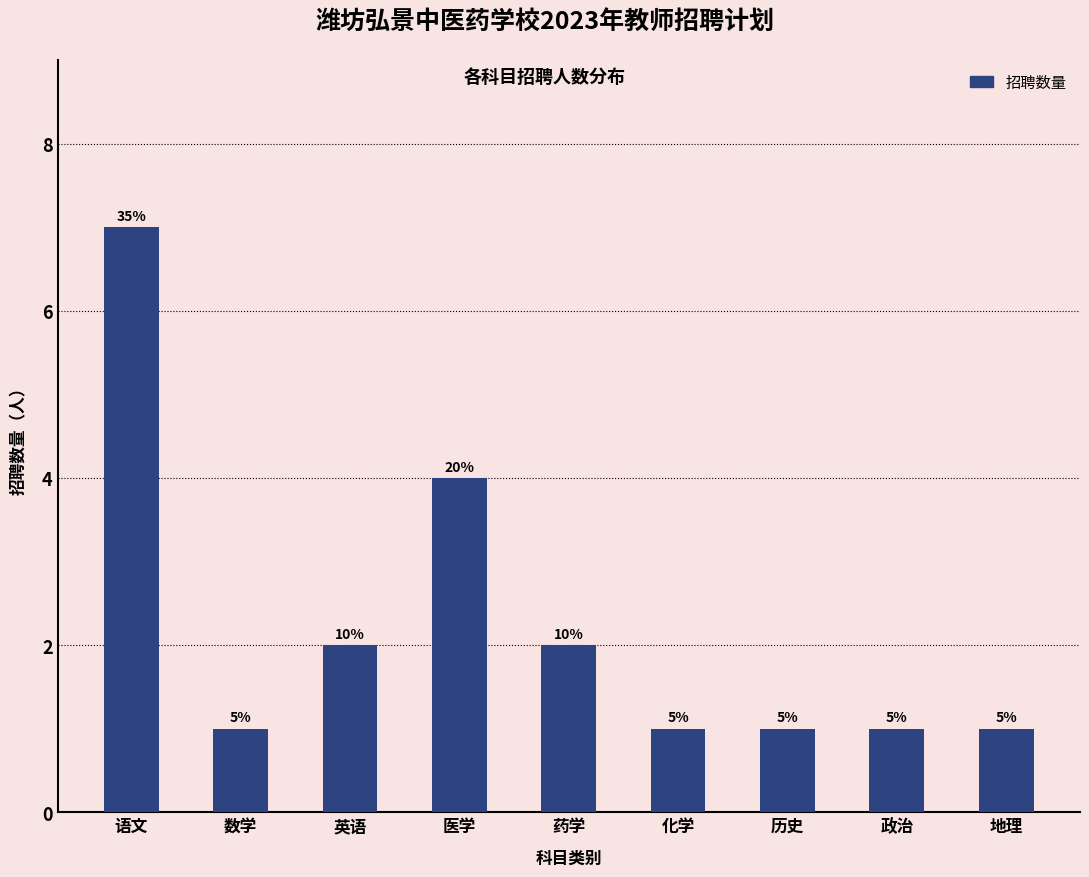

What is the label of the 2nd bar from the left?

数学